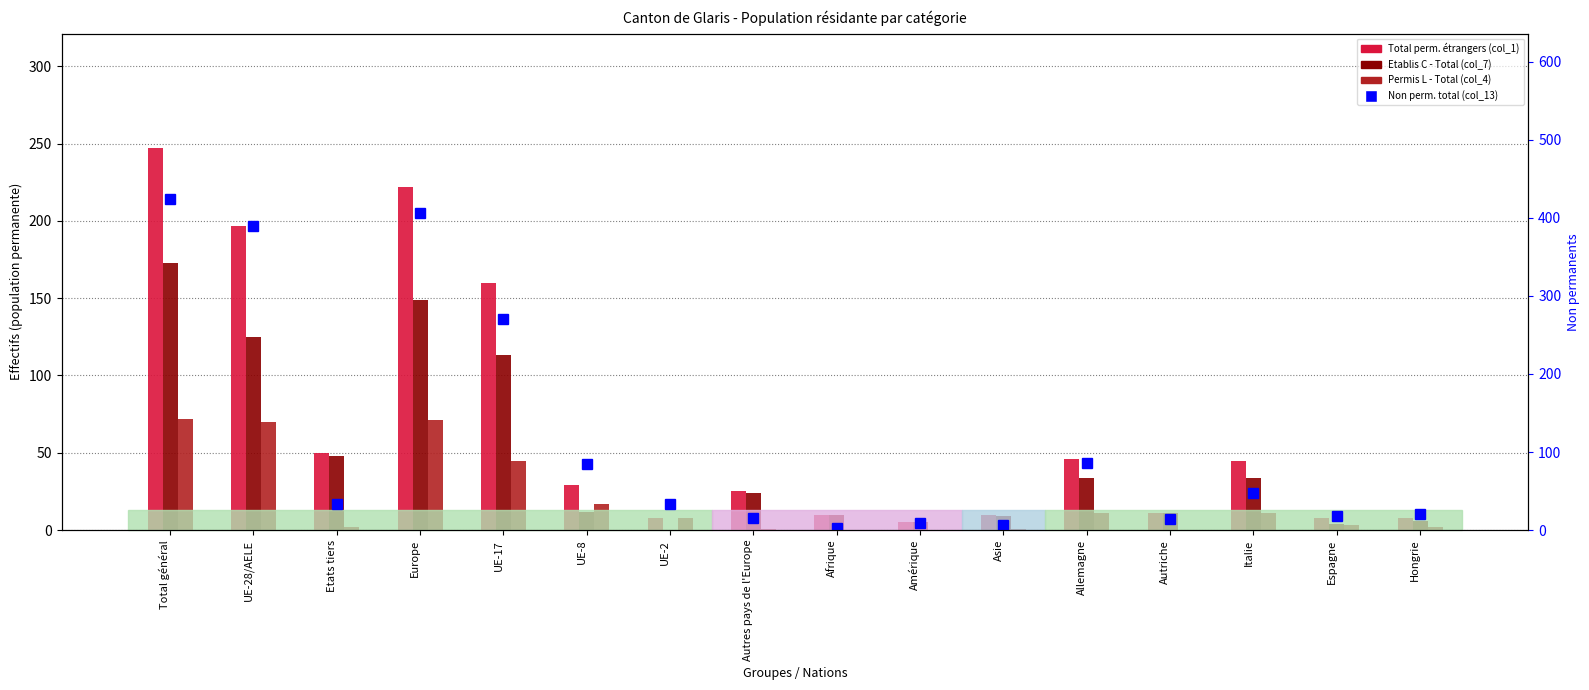

Rank the categories by Etablis C - Total (col_7) value from lowest to highest.

UE-2, Espagne, Amérique, Hongrie, Asie, Afrique, Autriche, UE-8, Autres pays de l'Europe, Allemagne, Italie, Etats tiers, UE-17, UE-28/AELE, Europe, Total général